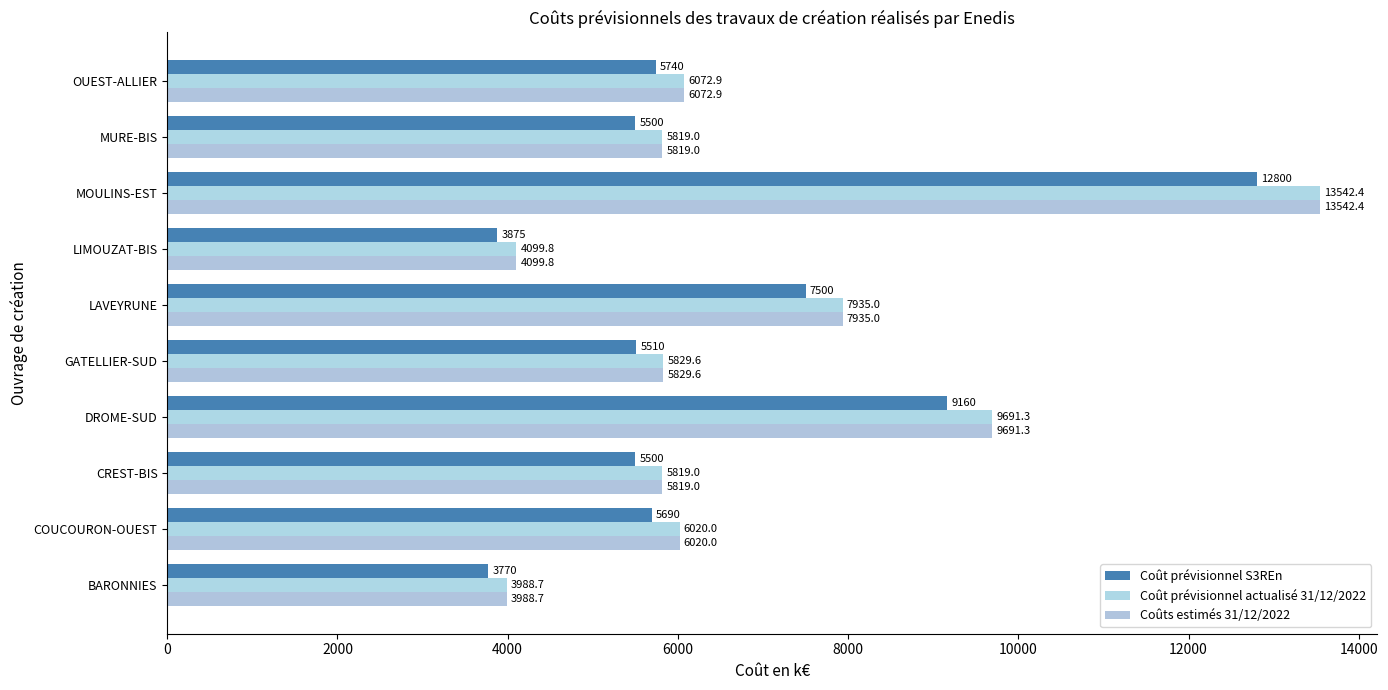

How many distinct data groups are displayed?

3